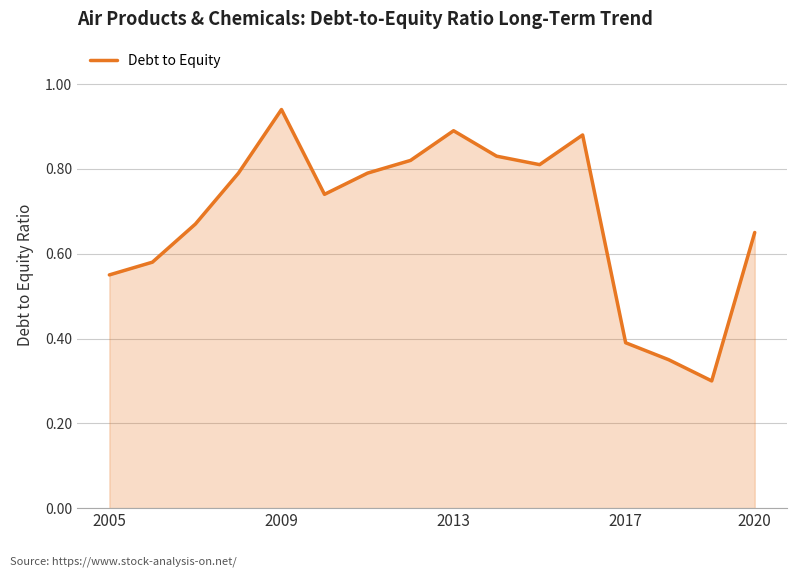

What is the maximum value shown in the chart?

0.9